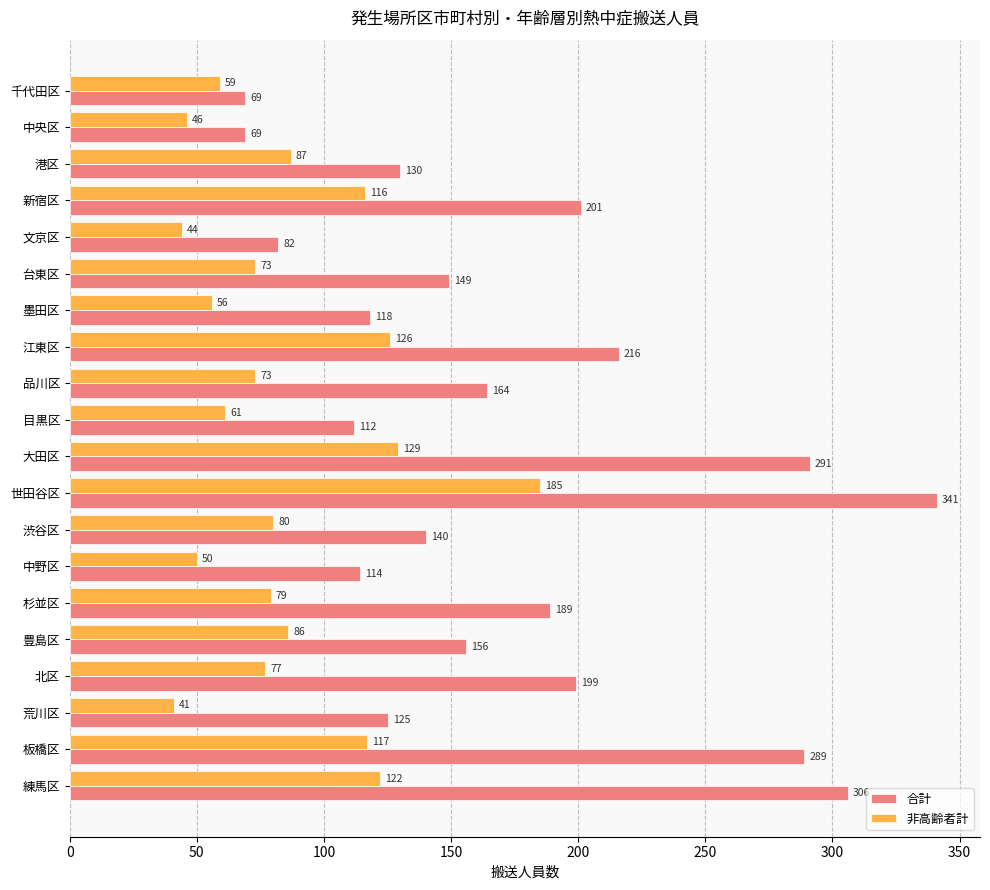

What is the spread (max minus min) of values at 杉並区?

110